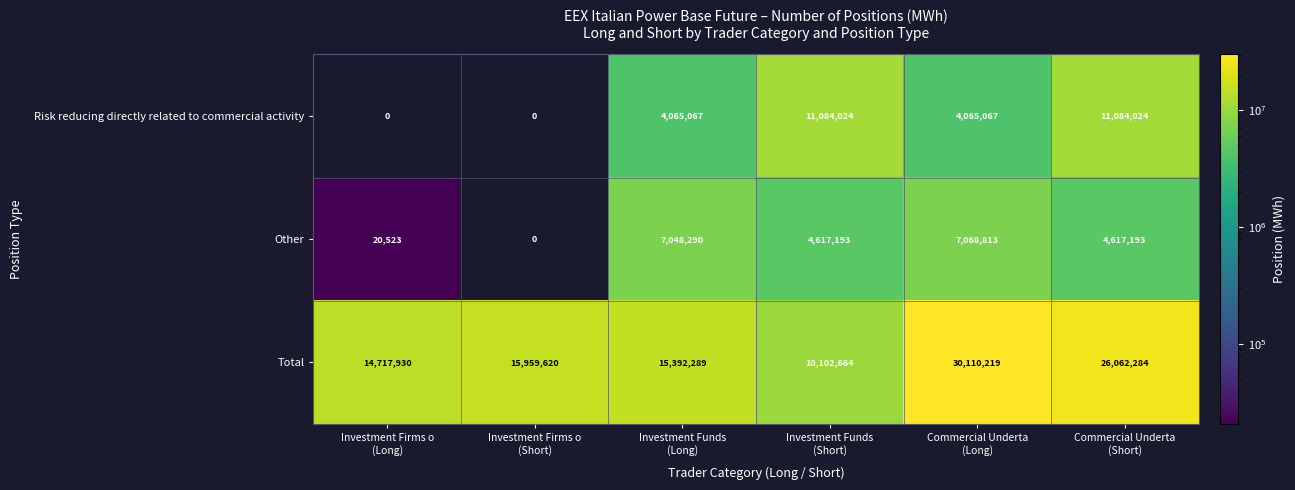

What is the difference between the maximum and minimum values in the Risk reducing directly related to commercial activity series?

11084024